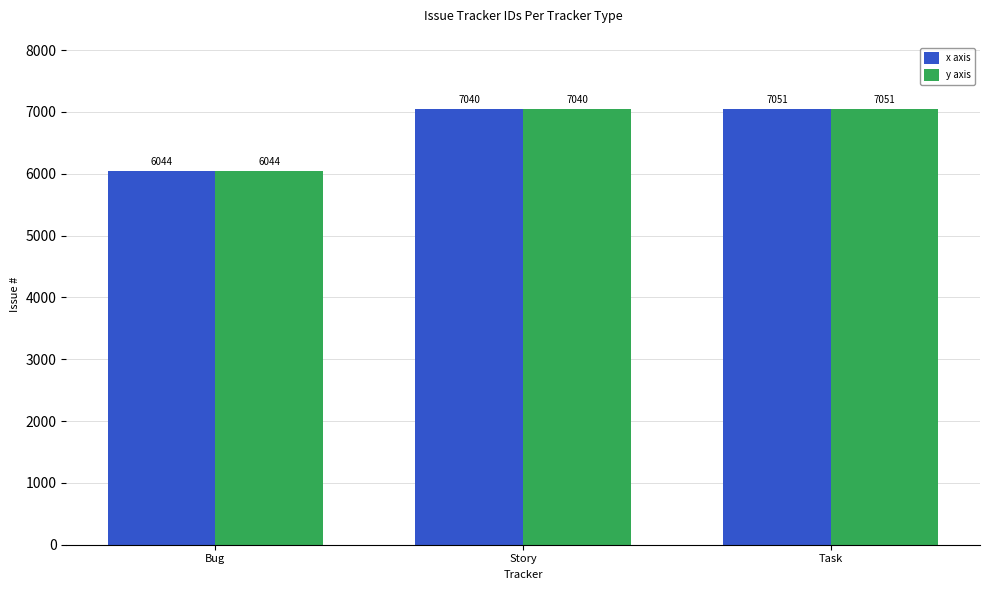

Reading left to right, what are all the values shown in this chart?

x axis: 6044	7040	7051
y axis: 6044	7040	7051